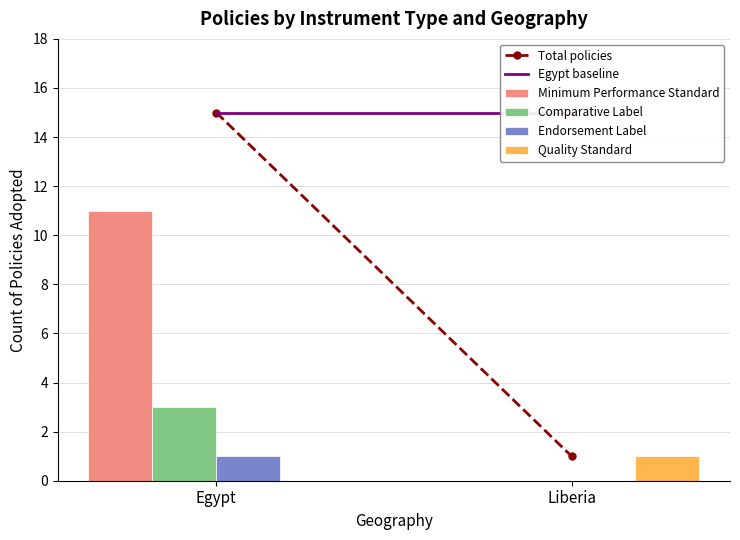

Reading left to right, what are all the values shown in this chart?

Minimum Performance Standard: Egypt=11	Liberia=0
Comparative Label: Egypt=3	Liberia=0
Endorsement Label: Egypt=1	Liberia=0
Quality Standard: Egypt=0	Liberia=1